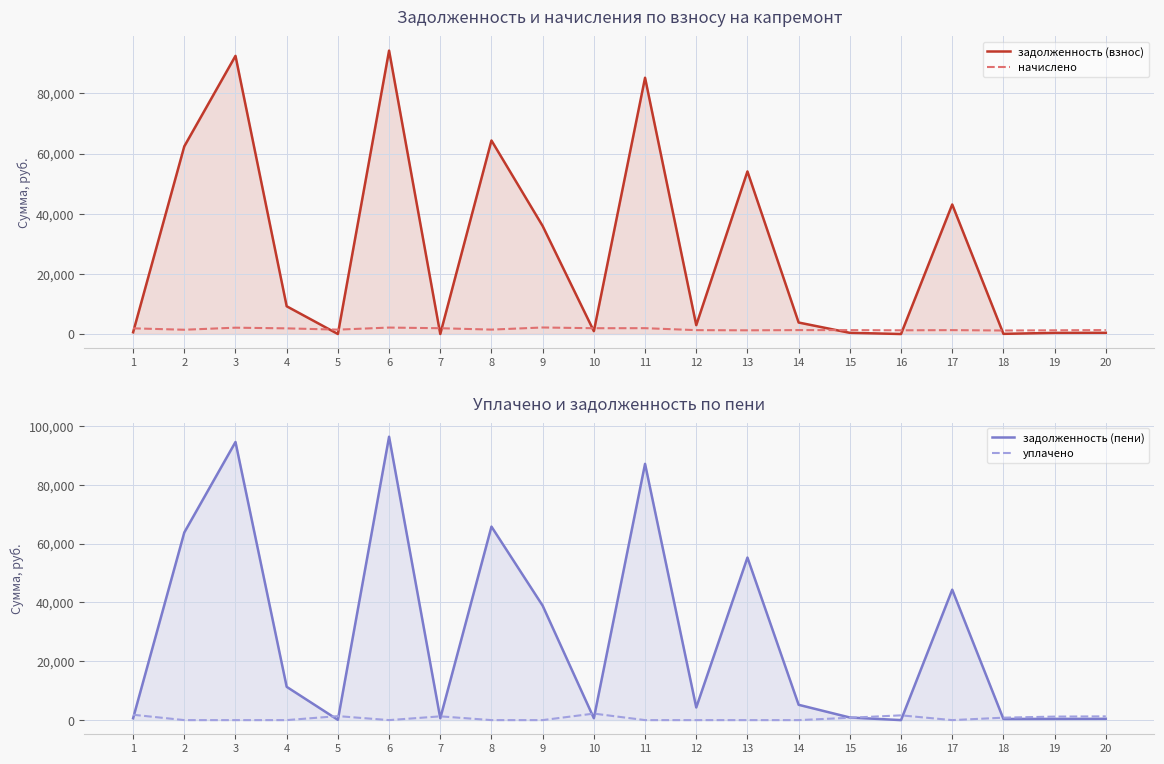

The value of начислено at 20 is 1312.4. True or false?

True